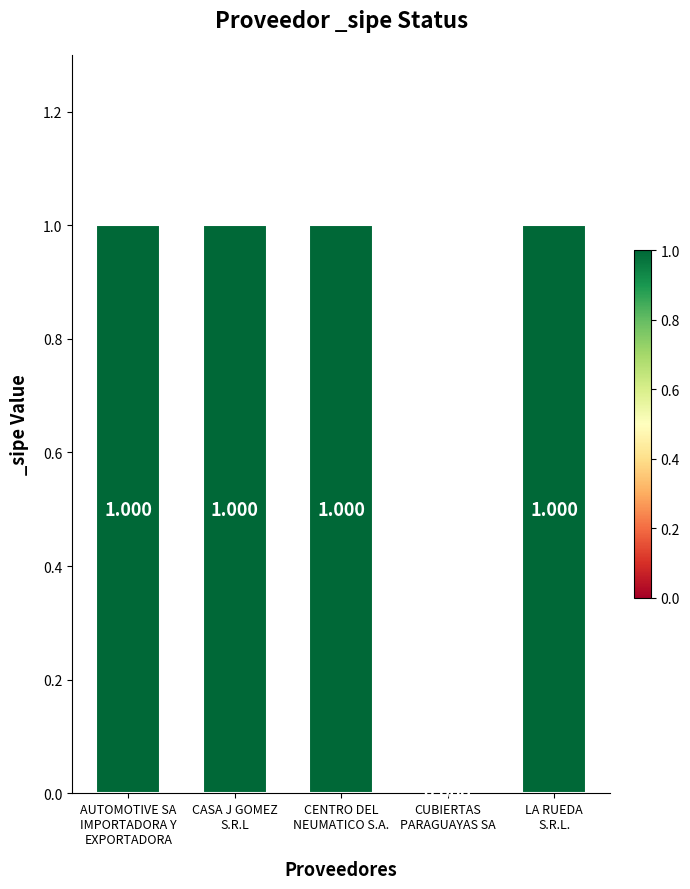

What is the sum of all values?

4